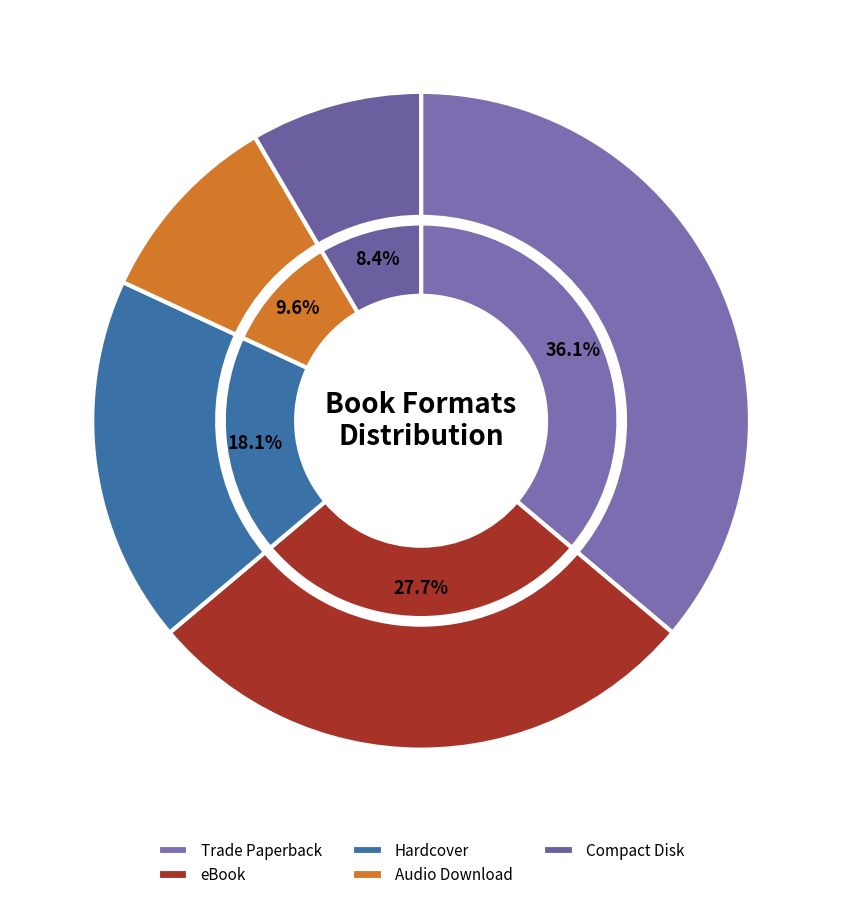

How many segments does this pie chart have?

5